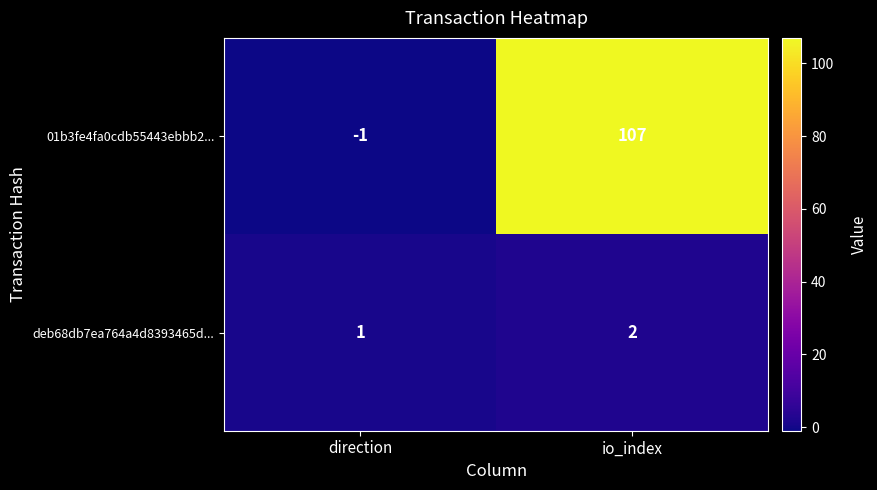

What value does the 01b3fe4fa0cdb55443ebbb2... series have at io_index, to the nearest 10?

110